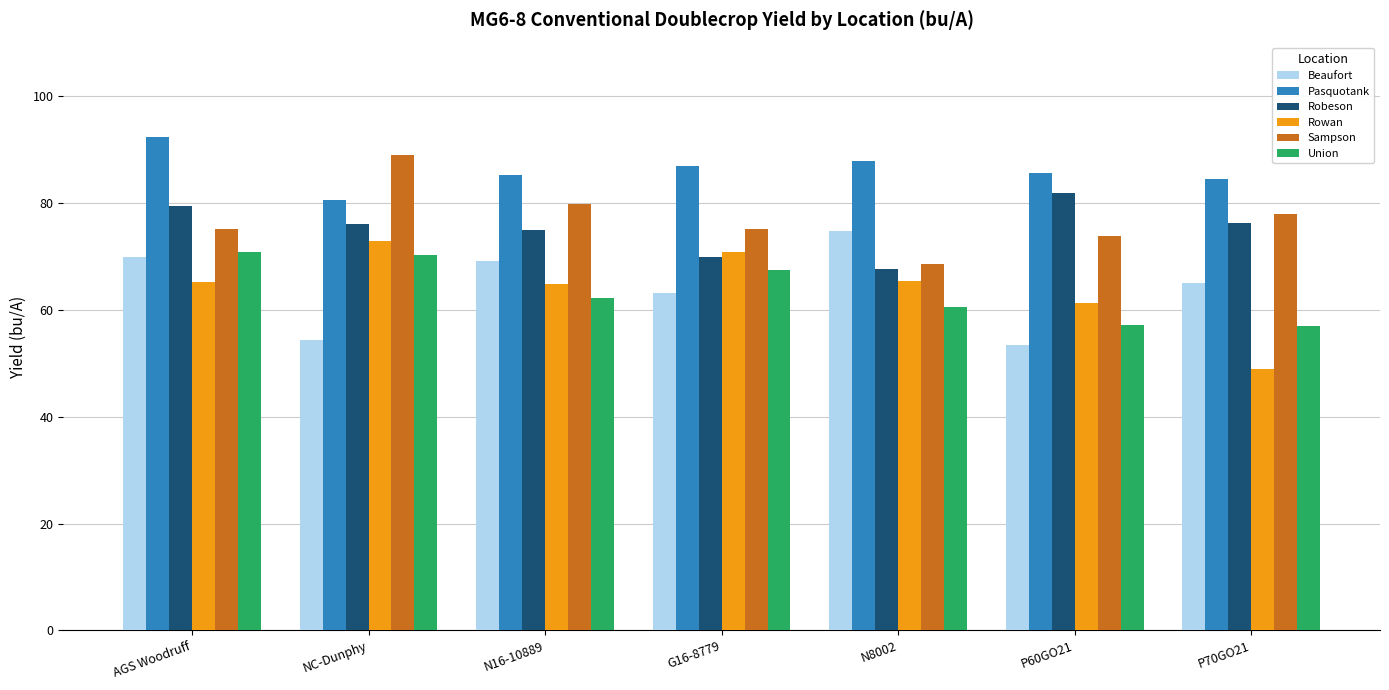

What are all the series names shown in the legend?

Beaufort, Pasquotank, Robeson, Rowan, Sampson, Union